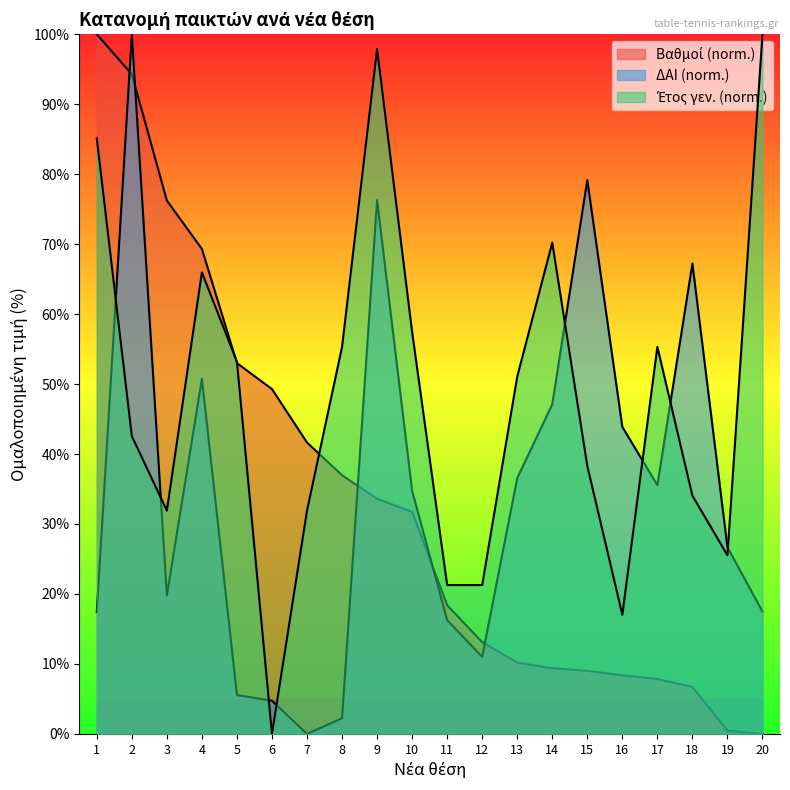

List the labels in order of Βαθμοί value, smallest first.

20, 19, 18, 17, 16, 15, 14, 13, 12, 11, 10, 9, 8, 7, 6, 5, 4, 3, 2, 1